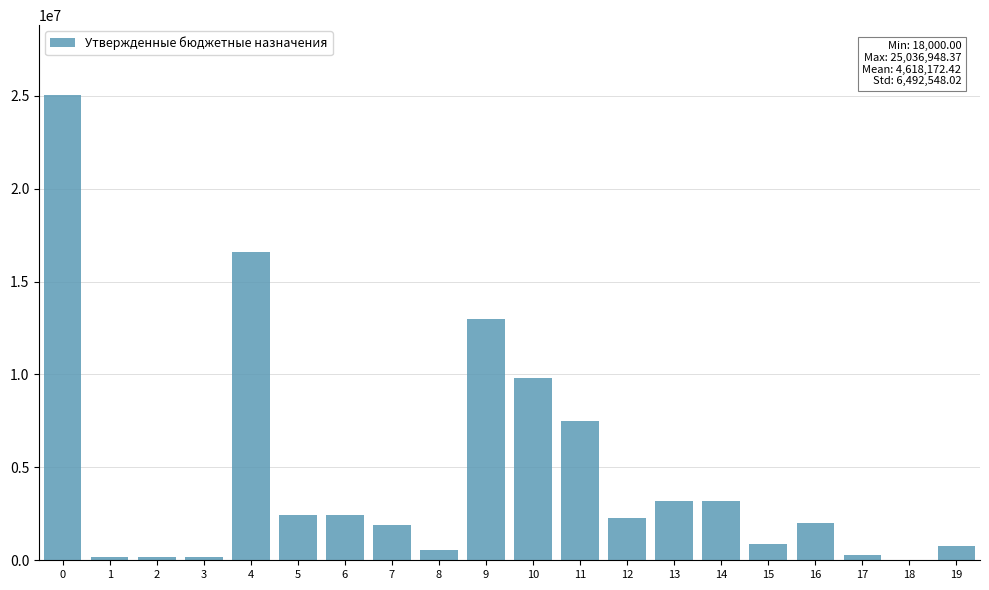

True or false: the data shows 866700.0 at 15.

True